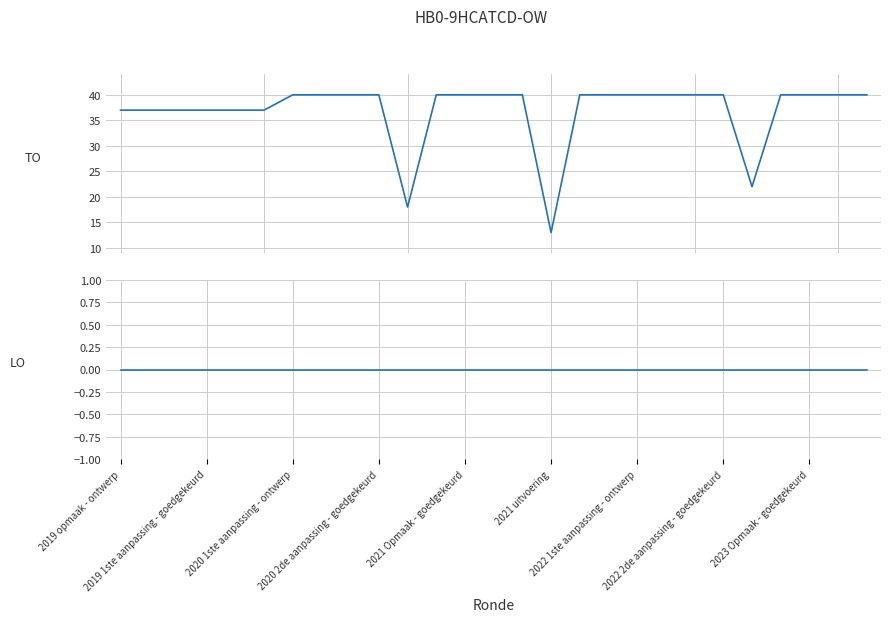

At which label does LO reach its peak?

2019 opmaak - ontwerp